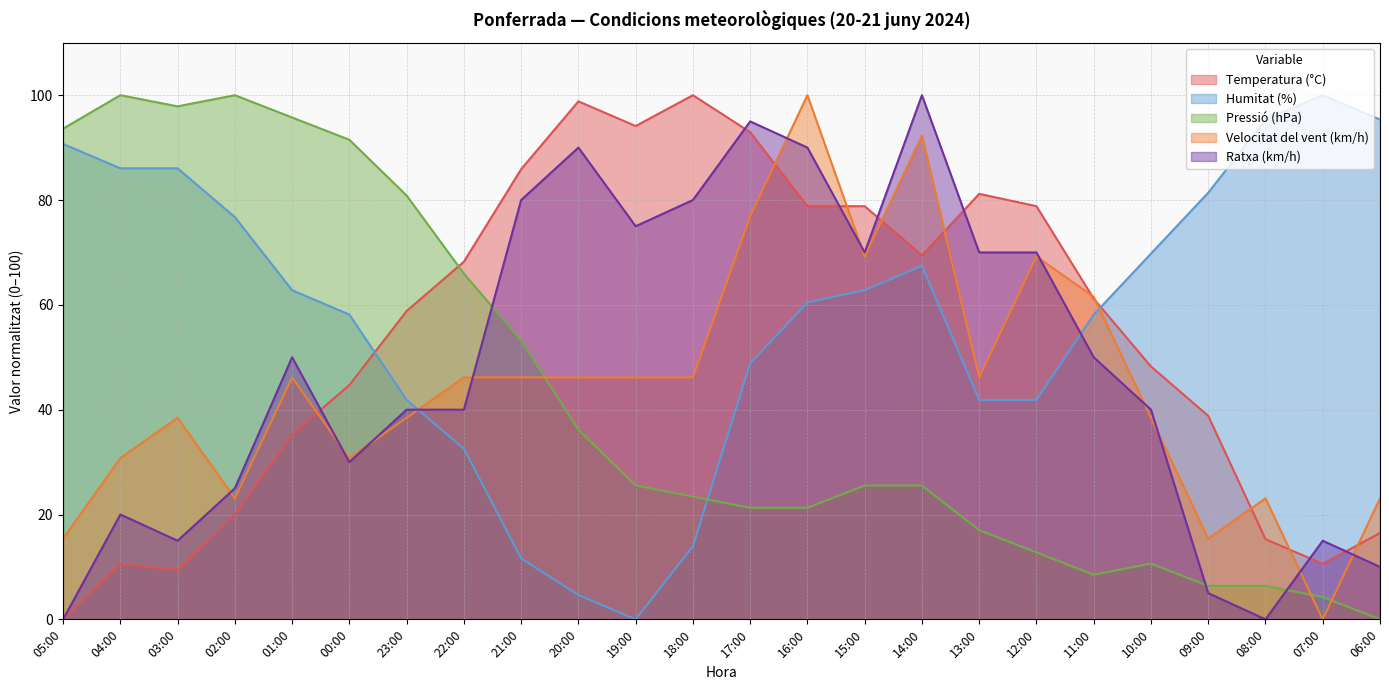

In Ratxa (km/h), how many points are lower than both neighbors (excluding endpoints)?

5